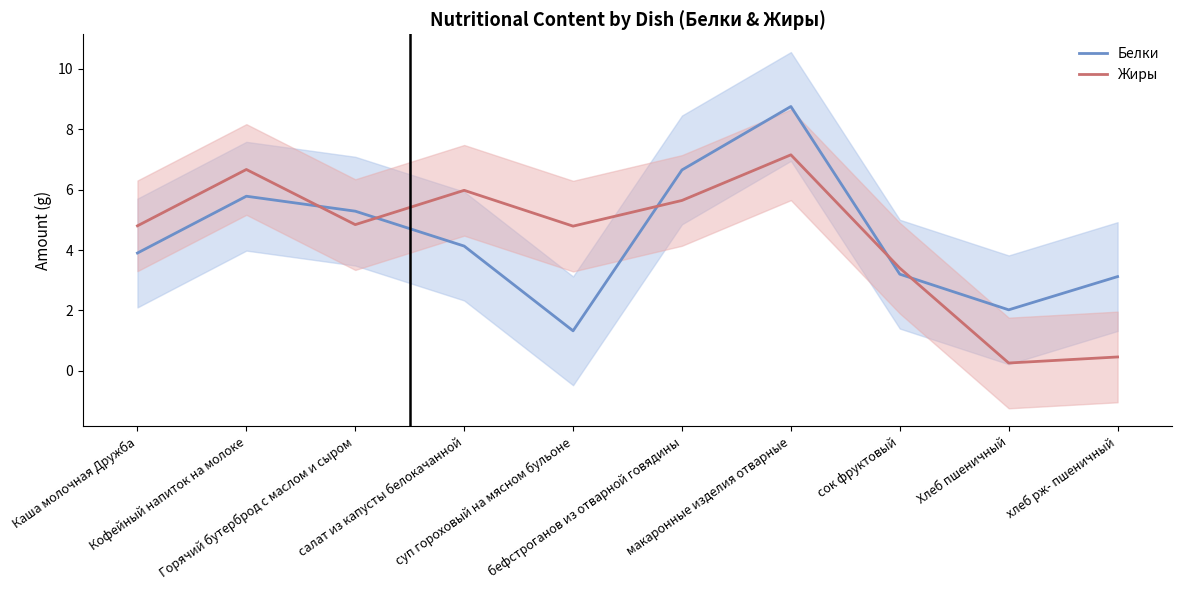

What is the value of the Жиры point at the 9th from the left?

0.3